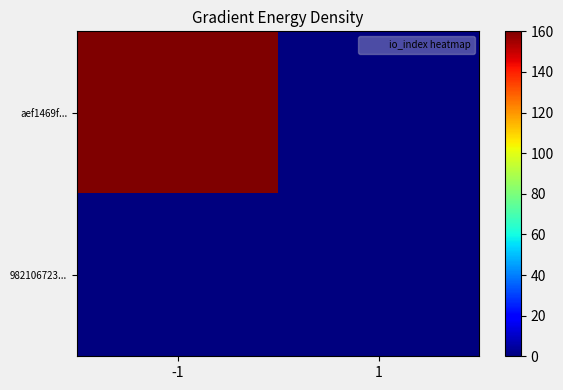

Between -1 and 1, which series saw the biggest shift?

aef1469f...